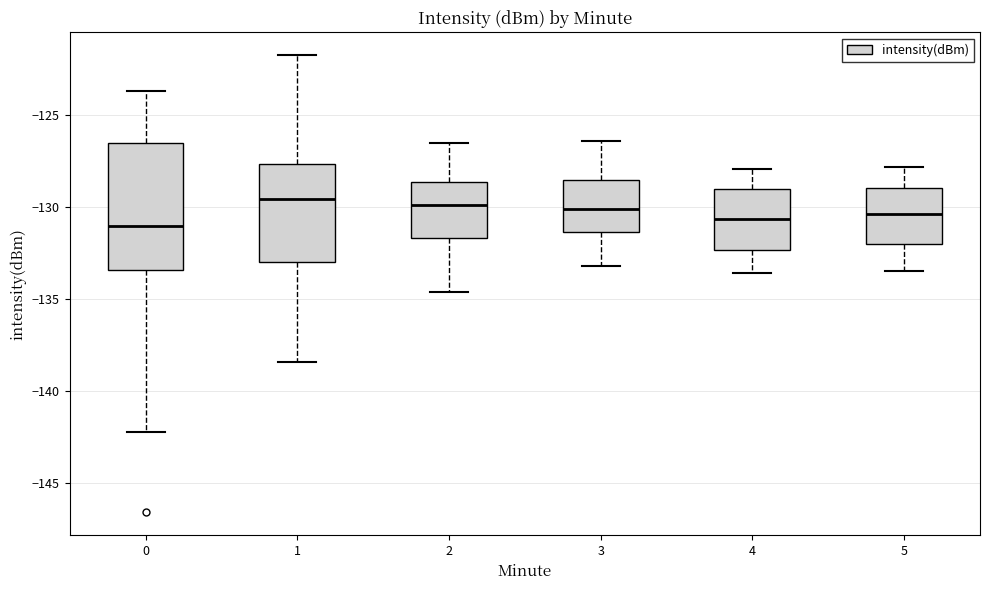

Reading left to right, read every box against the y-axis: the position of its median line, the range the box covers, and the ends of its whiskers. The values are not printed on the chart, so give them approximately, as read against the axis.

0: median -131.0, box -133.5 to -126.5, whiskers -142.0 to -123.5
1: median -129.5, box -133.0 to -127.5, whiskers -138.5 to -121.5
2: median -130.0, box -131.5 to -128.5, whiskers -134.5 to -126.5
3: median -130.0, box -131.5 to -128.5, whiskers -133.0 to -126.5
4: median -130.5, box -132.5 to -129.0, whiskers -133.5 to -128.0
5: median -130.5, box -132.0 to -129.0, whiskers -133.5 to -128.0